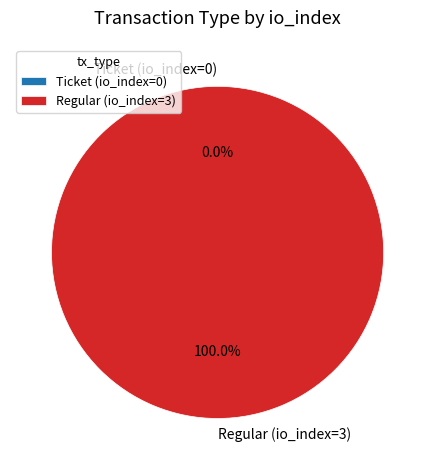

To the nearest percent, what is the average slice percentage?

50%